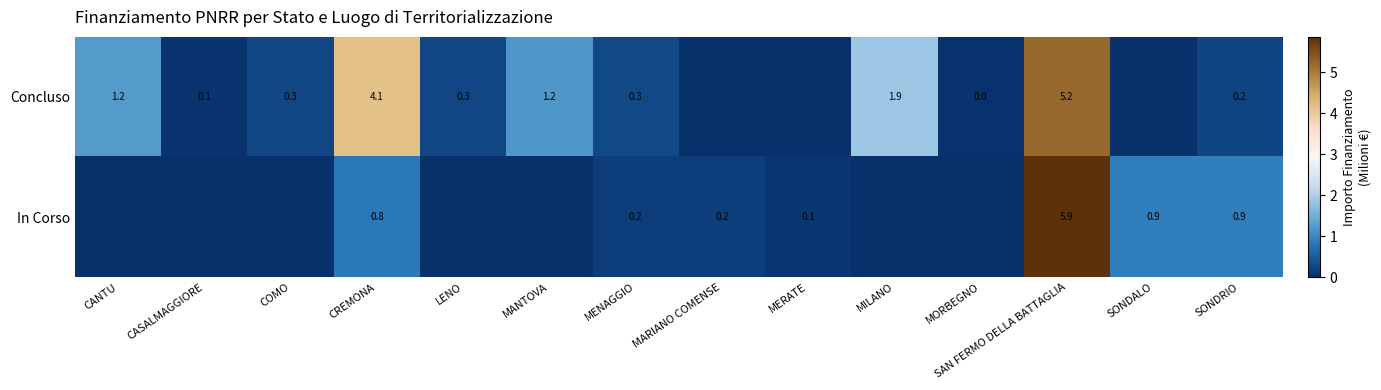

At which category does the chart reach its peak across all series?

SAN FERMO DELLA BATTAGLIA